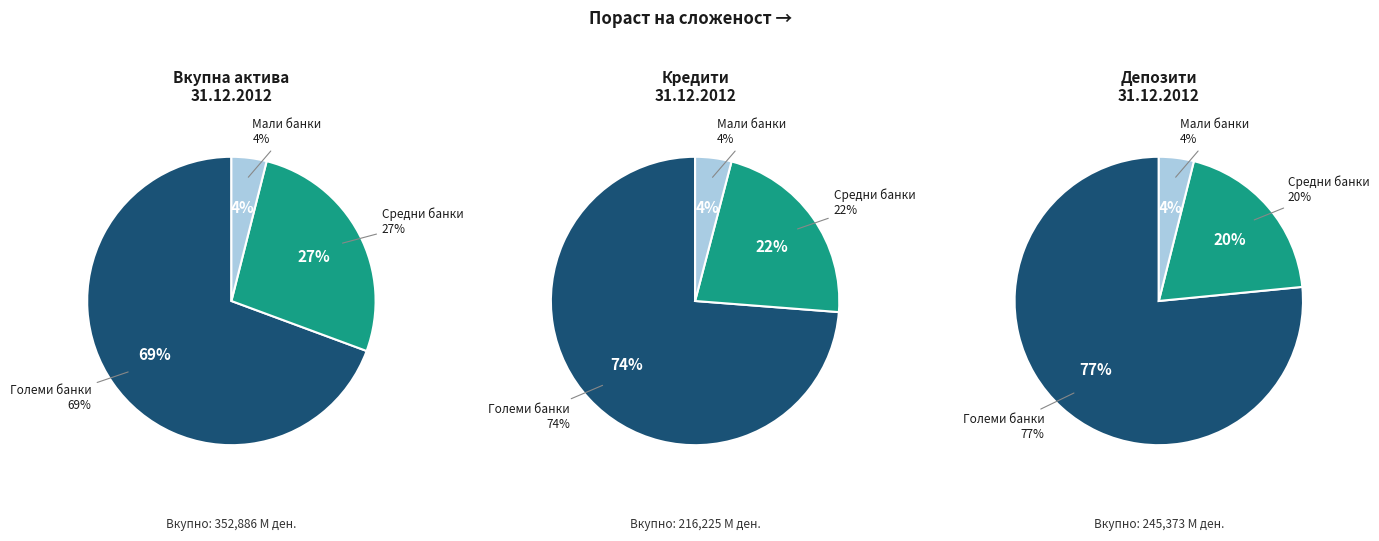

What is the largest slice in the pie chart?

Големи банки